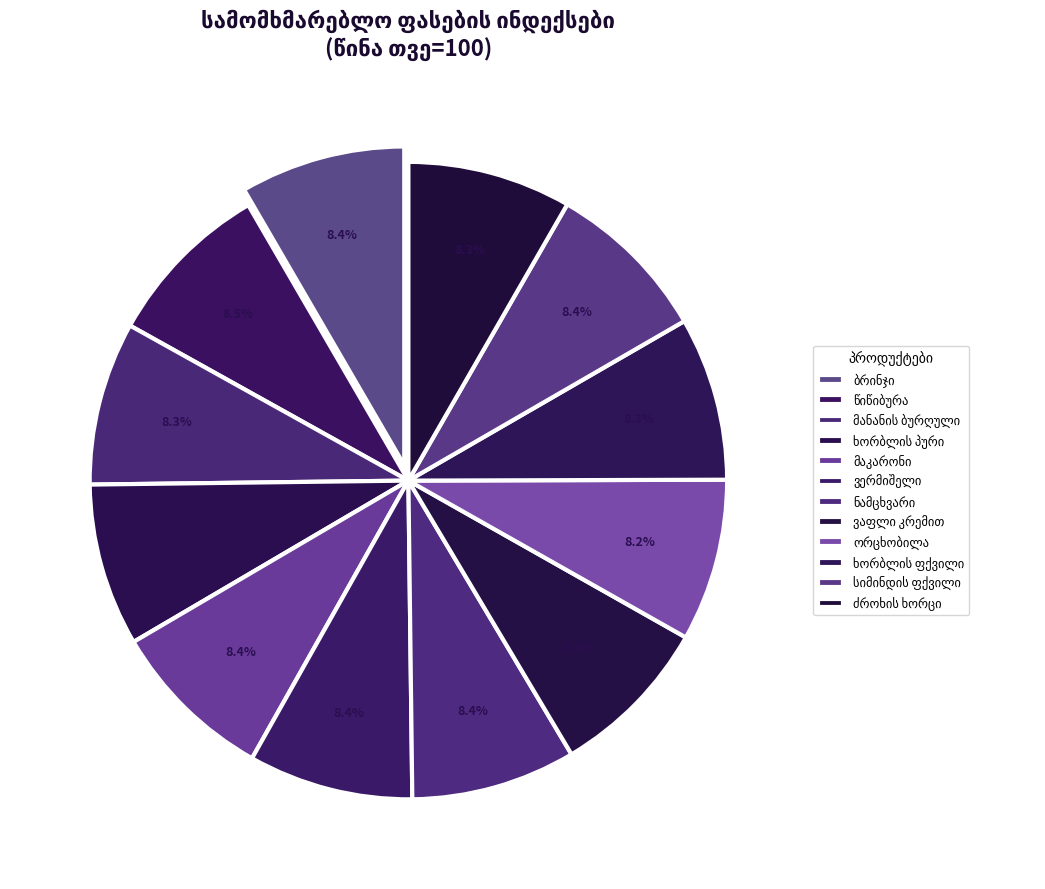

The ბრინჯი slice represents 8% of the pie. True or false?

True